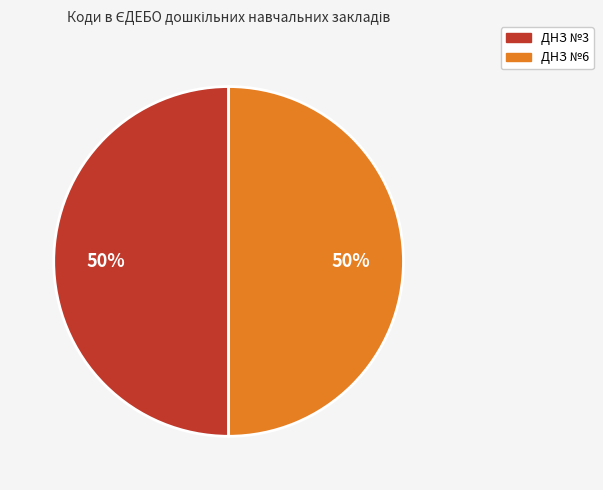

What is the ratio of the value at ДНЗ №6 to the value at ДНЗ №3?

1.0